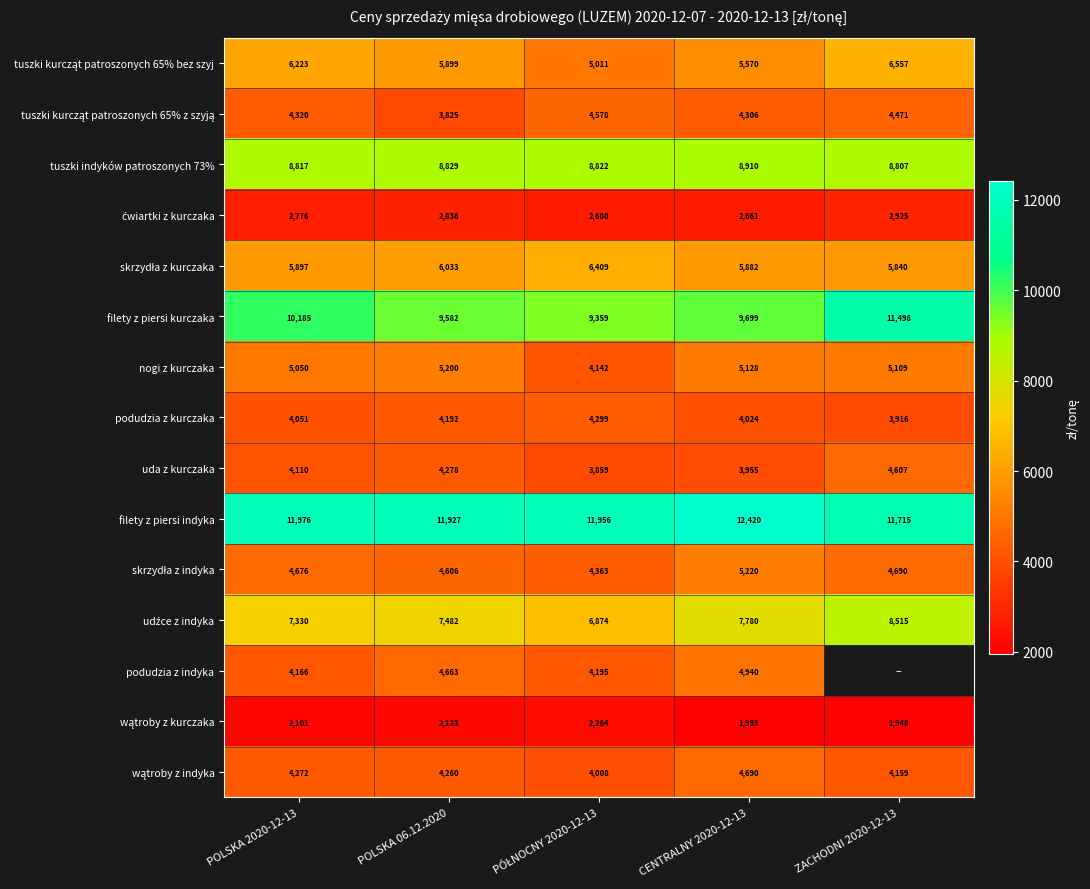

The value of filety z piersi indyka at POLSKA 06.12.2020 is 11927.1. True or false?

True